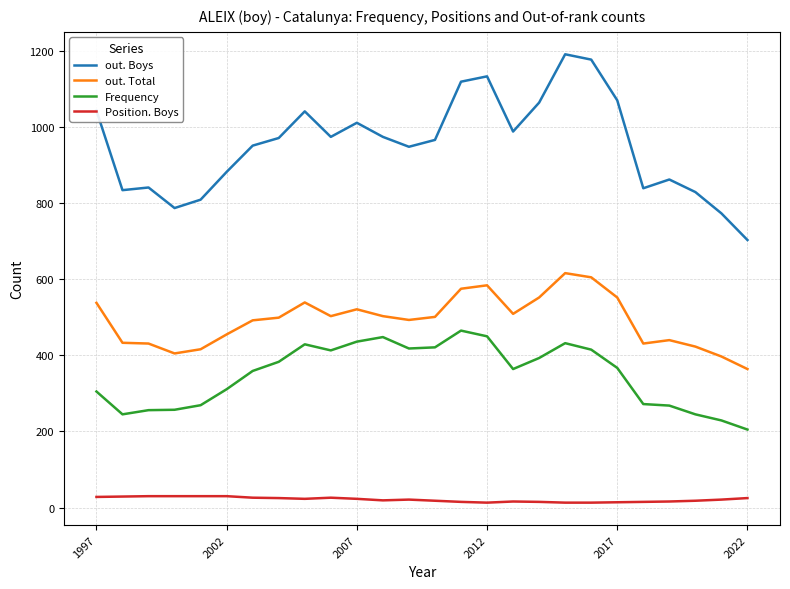

Rank the series by their maximum value, from lowest to highest.

Position. Boys, Frequency, out. Total, out. Boys